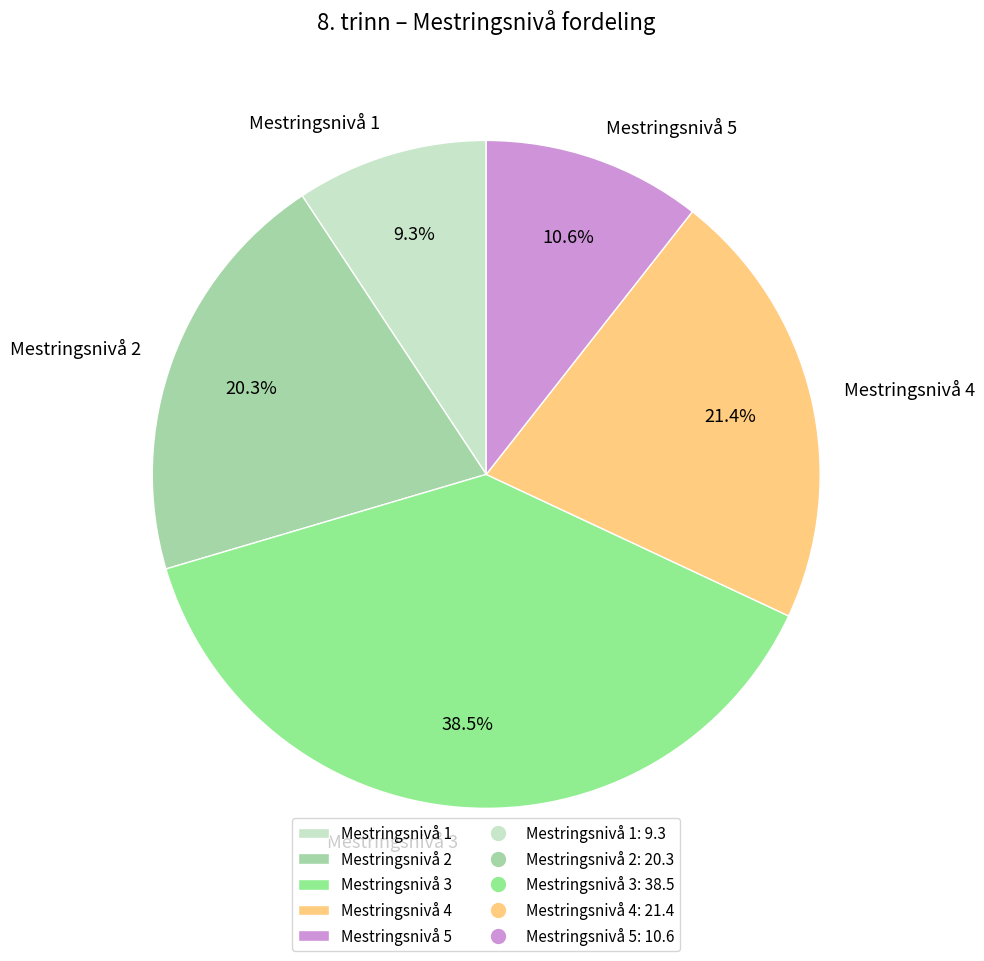

Rank the categories by value from lowest to highest.

Mestringsnivå 1, Mestringsnivå 5, Mestringsnivå 2, Mestringsnivå 4, Mestringsnivå 3